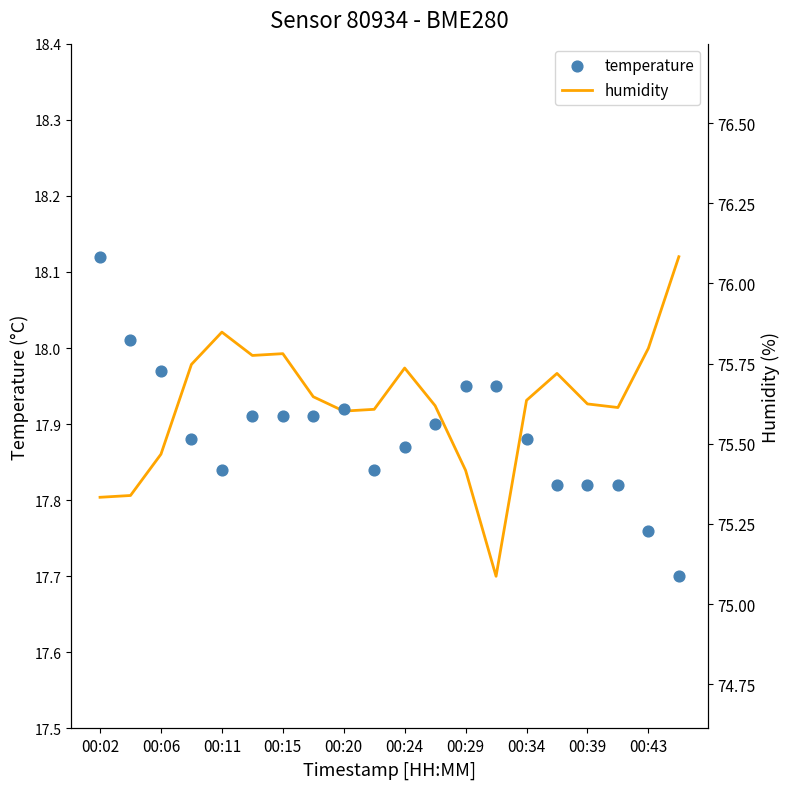

What are all the series names shown in the legend?

humidity, temperature